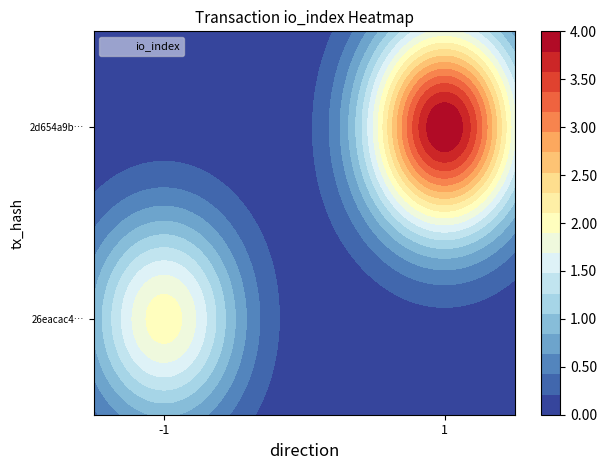

At how many categories does at least one series exceed 3?

1